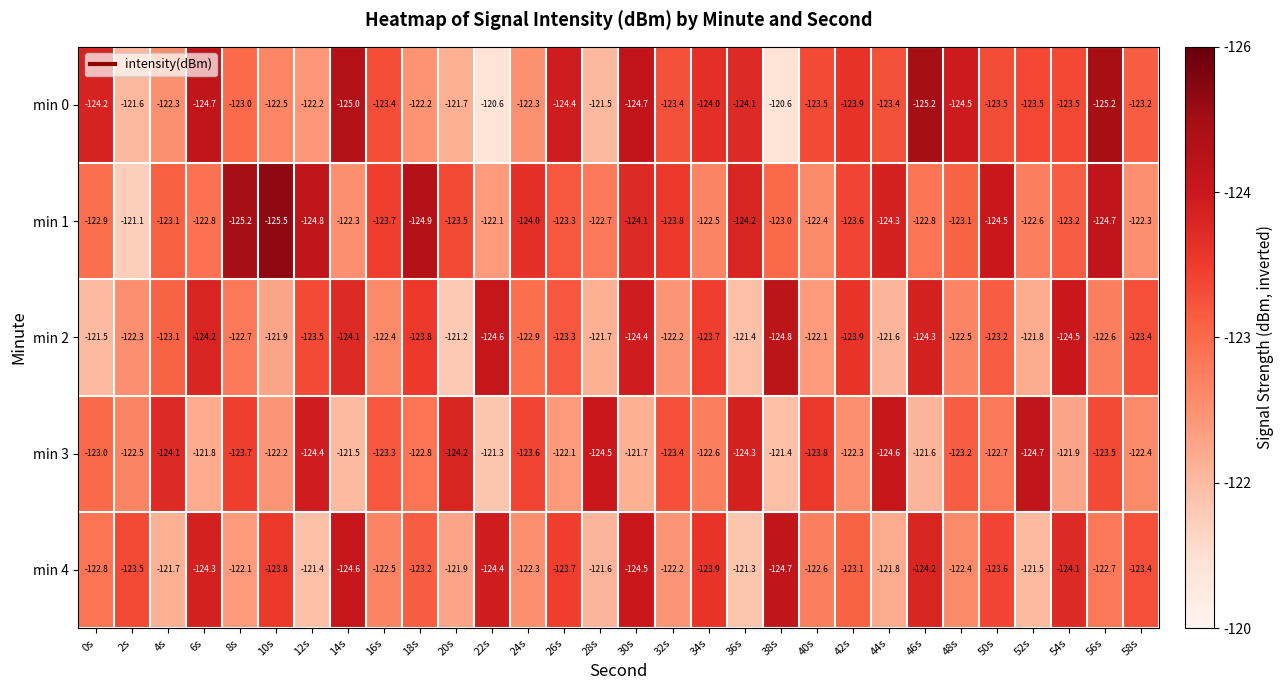

What is the difference between the maximum and minimum values in the min 0 series?

4.6